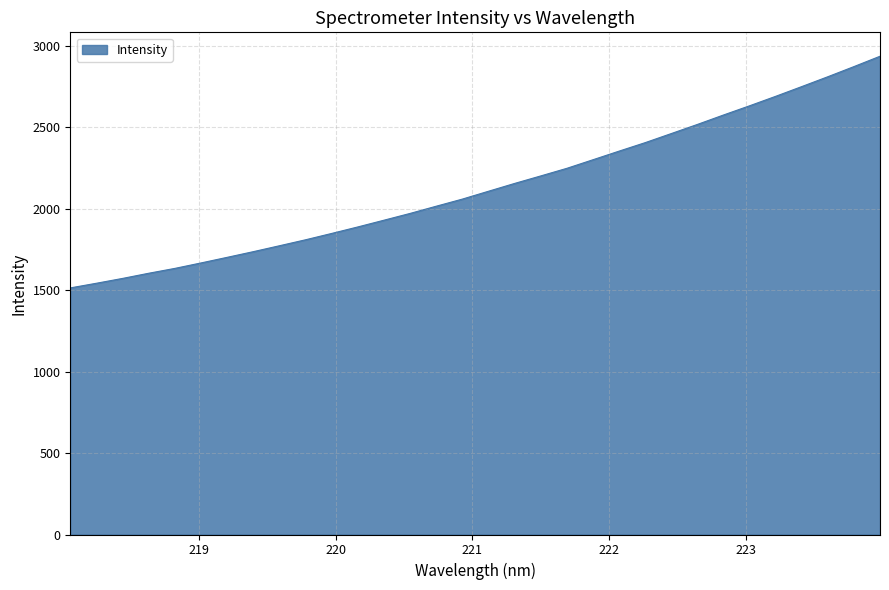

Does the chart have visible grid lines?

Yes